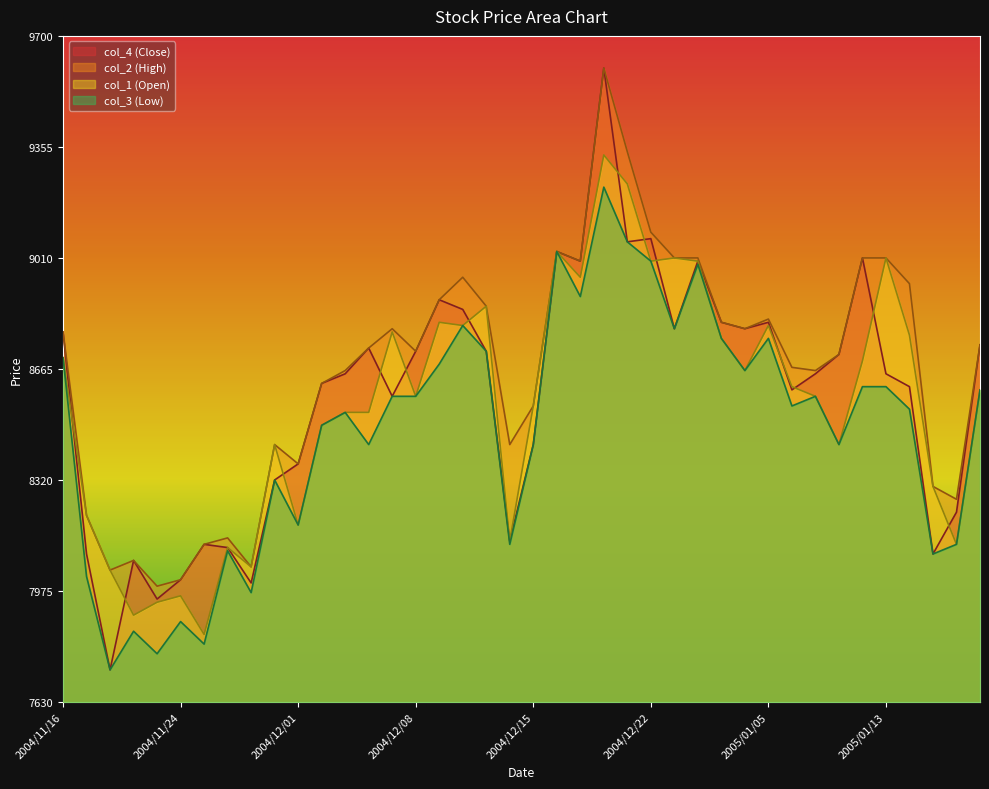

Reading left to right, extract all data points from this chart.

col_4 (Close): 2004/11/16=8780	2004/11/17=8090	2004/11/18=7730	2004/11/19=8070	2004/11/22=7950	2004/11/24=8010	2004/11/25=8120	2004/11/26=8110	2004/11/29=8000	2004/11/30=8320	2004/12/01=8370	2004/12/02=8620	2004/12/03=8650	2004/12/06=8730	2004/12/07=8580	2004/12/08=8720	2004/12/09=8880	2004/12/10=8850	2004/12/13=8720	2004/12/14=8130	2004/12/15=8430	2004/12/16=9030	2004/12/17=9000	2004/12/20=9600	2004/12/21=9060	2004/12/22=9070	2004/12/24=8790	2004/12/27=9000	2004/12/28=8810	2005/01/04=8790	2005/01/05=8810	2005/01/06=8600	2005/01/07=8650	2005/01/11=8710	2005/01/12=9010	2005/01/13=8650	2005/01/14=8610	2005/01/17=8090	2005/01/18=8220	2005/01/19=8740
col_2 (High): 2004/11/16=8780	2004/11/17=8210	2004/11/18=8040	2004/11/19=8070	2004/11/22=7990	2004/11/24=8010	2004/11/25=8120	2004/11/26=8140	2004/11/29=8050	2004/11/30=8430	2004/12/01=8370	2004/12/02=8620	2004/12/03=8660	2004/12/06=8730	2004/12/07=8790	2004/12/08=8720	2004/12/09=8880	2004/12/10=8950	2004/12/13=8860	2004/12/14=8430	2004/12/15=8550	2004/12/16=9030	2004/12/17=9000	2004/12/20=9600	2004/12/21=9340	2004/12/22=9090	2004/12/24=9010	2004/12/27=9010	2004/12/28=8810	2005/01/04=8790	2005/01/05=8820	2005/01/06=8670	2005/01/07=8660	2005/01/11=8710	2005/01/12=9010	2005/01/13=9010	2005/01/14=8930	2005/01/17=8300	2005/01/18=8260	2005/01/19=8740
col_1 (Open): 2004/11/16=8700	2004/11/17=8210	2004/11/18=8040	2004/11/19=7900	2004/11/22=7940	2004/11/24=7960	2004/11/25=7840	2004/11/26=8110	2004/11/29=8050	2004/11/30=8430	2004/12/01=8180	2004/12/02=8490	2004/12/03=8530	2004/12/06=8530	2004/12/07=8780	2004/12/08=8580	2004/12/09=8810	2004/12/10=8800	2004/12/13=8860	2004/12/14=8130	2004/12/15=8550	2004/12/16=9030	2004/12/17=8950	2004/12/20=9330	2004/12/21=9240	2004/12/22=9000	2004/12/24=9010	2004/12/27=9000	2004/12/28=8760	2005/01/04=8660	2005/01/05=8800	2005/01/06=8610	2005/01/07=8580	2005/01/11=8430	2005/01/12=8690	2005/01/13=9010	2005/01/14=8770	2005/01/17=8300	2005/01/18=8120	2005/01/19=8600
col_3 (Low): 2004/11/16=8700	2004/11/17=8020	2004/11/18=7730	2004/11/19=7850	2004/11/22=7780	2004/11/24=7880	2004/11/25=7810	2004/11/26=8100	2004/11/29=7970	2004/11/30=8320	2004/12/01=8180	2004/12/02=8490	2004/12/03=8530	2004/12/06=8430	2004/12/07=8580	2004/12/08=8580	2004/12/09=8680	2004/12/10=8800	2004/12/13=8720	2004/12/14=8120	2004/12/15=8430	2004/12/16=9030	2004/12/17=8890	2004/12/20=9230	2004/12/21=9060	2004/12/22=9000	2004/12/24=8790	2004/12/27=8990	2004/12/28=8760	2005/01/04=8660	2005/01/05=8760	2005/01/06=8550	2005/01/07=8580	2005/01/11=8430	2005/01/12=8610	2005/01/13=8610	2005/01/14=8540	2005/01/17=8090	2005/01/18=8120	2005/01/19=8600